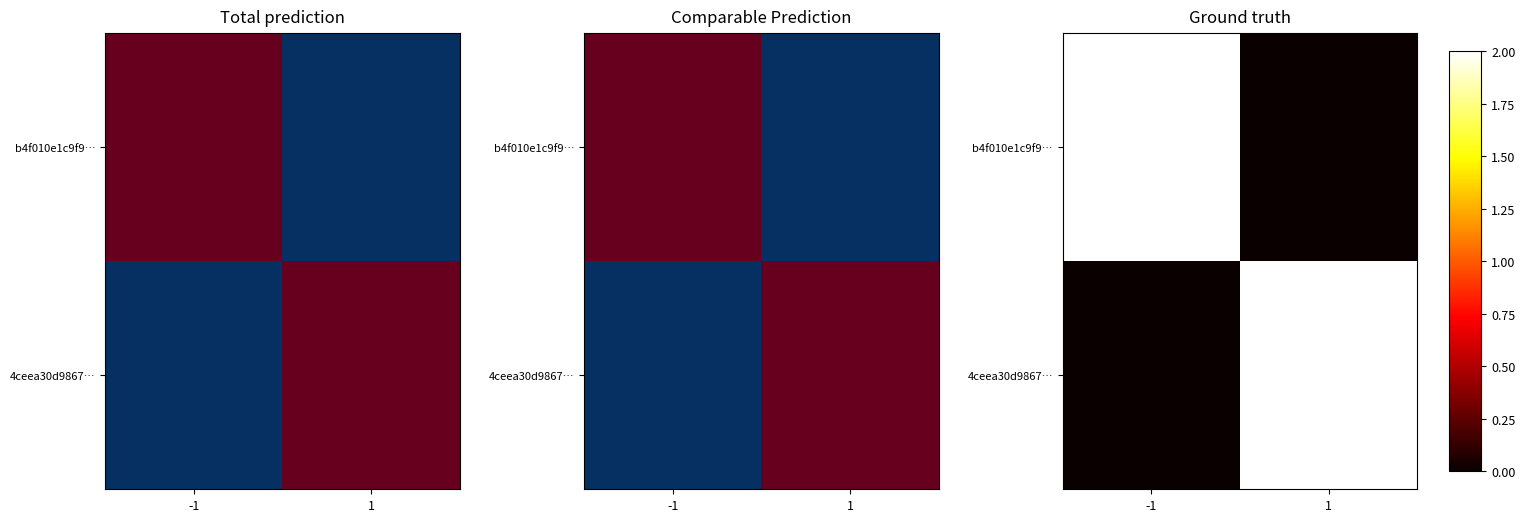

What is the total value across all series at 1?

2.0